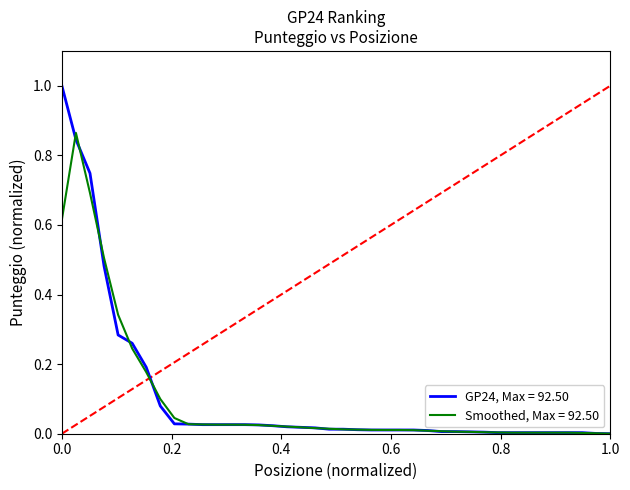

List the series in order of their overall mean, lowest first.

Smoothed, Max = 92.50, GP24, Max = 92.50